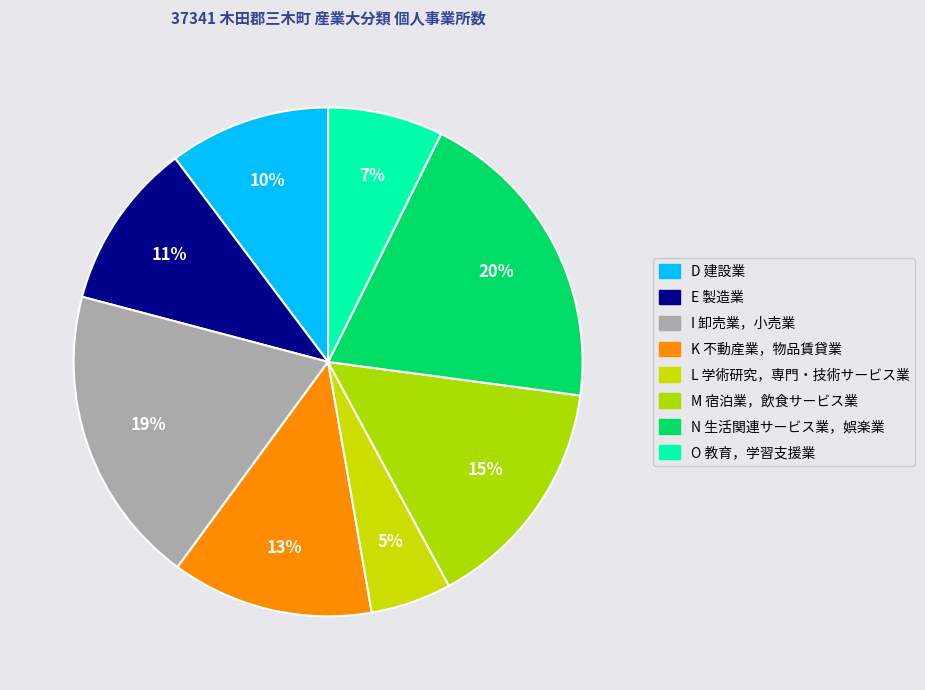

What portion of the pie excludes K 不動産業，物品賃貸業?

87.2%